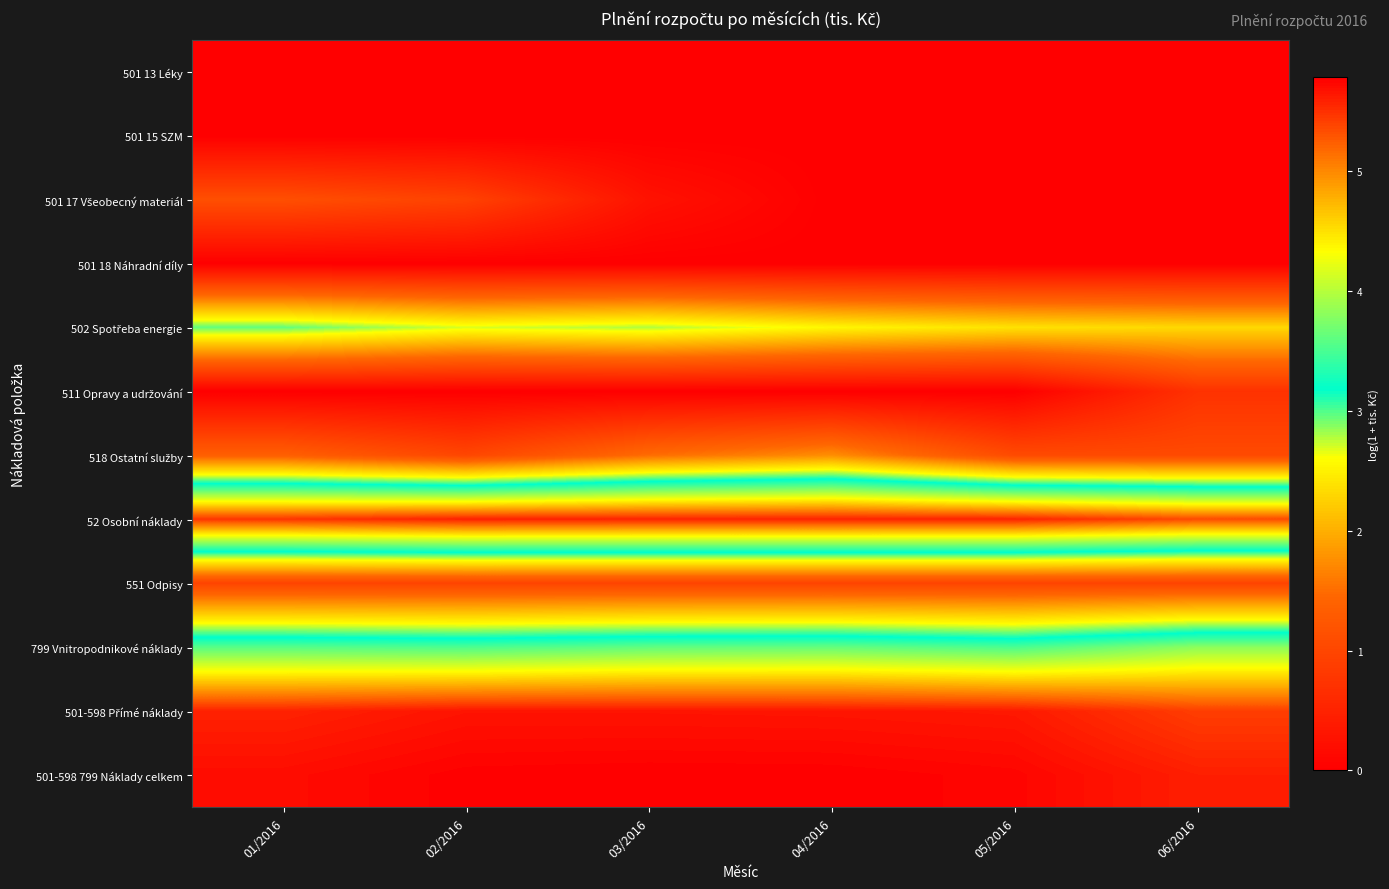

Which series has the largest total across all categories?

501-598 799 Náklady celkem